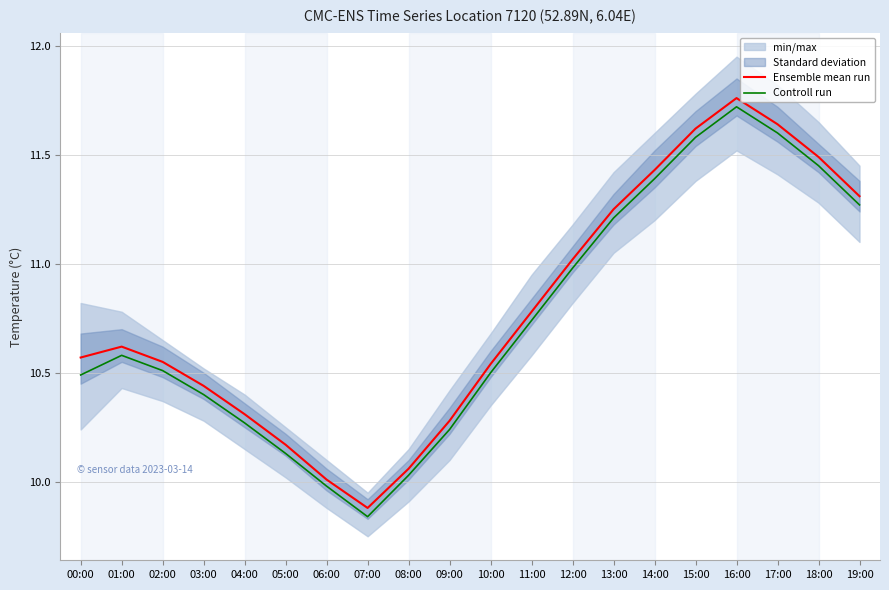

True or false: Controll run and Ensemble mean run intersect in this chart.

False